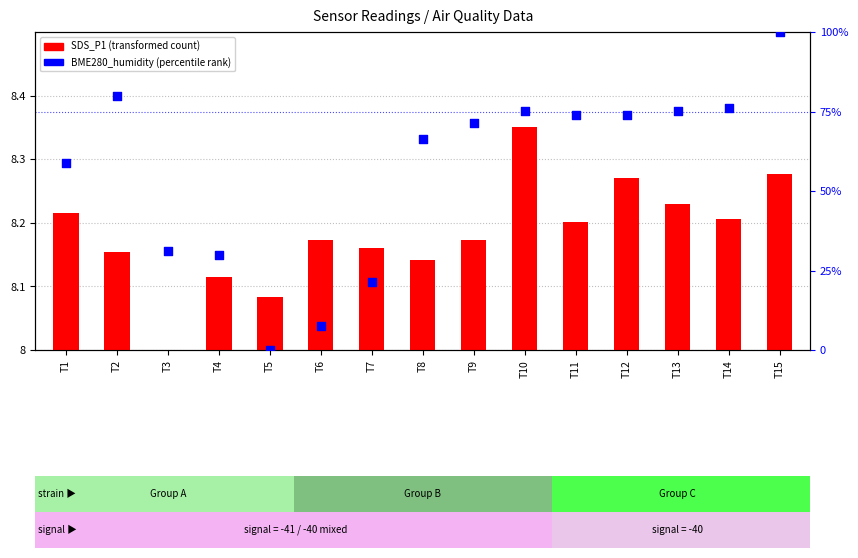

Which series has the largest total across all categories?

BME280_humidity (percentile)